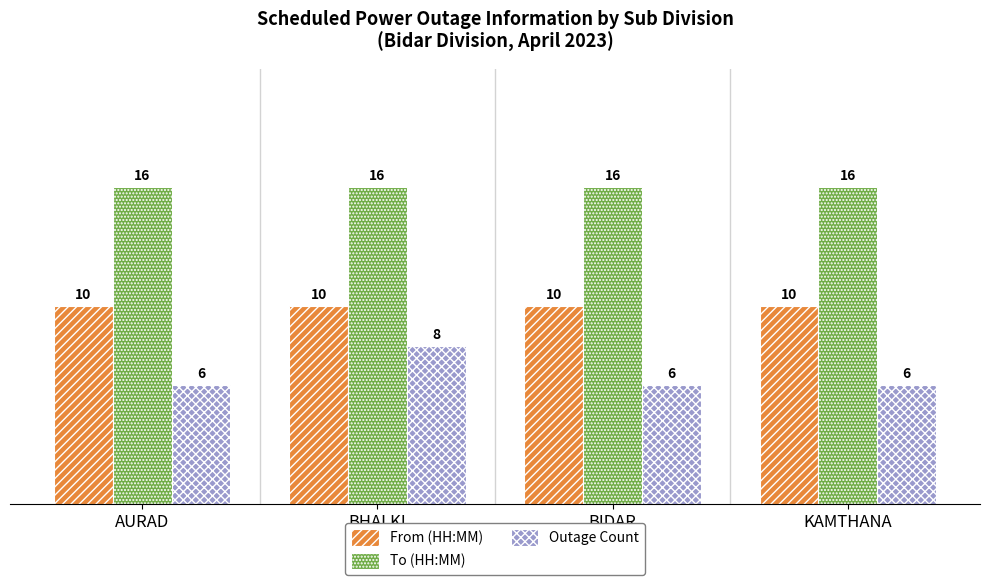

How many bars are there in each group?

3